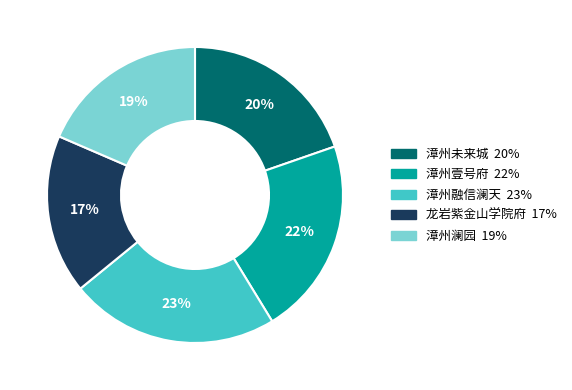

What percentage is the 漳州壹号府 slice, to the nearest percent?

22%